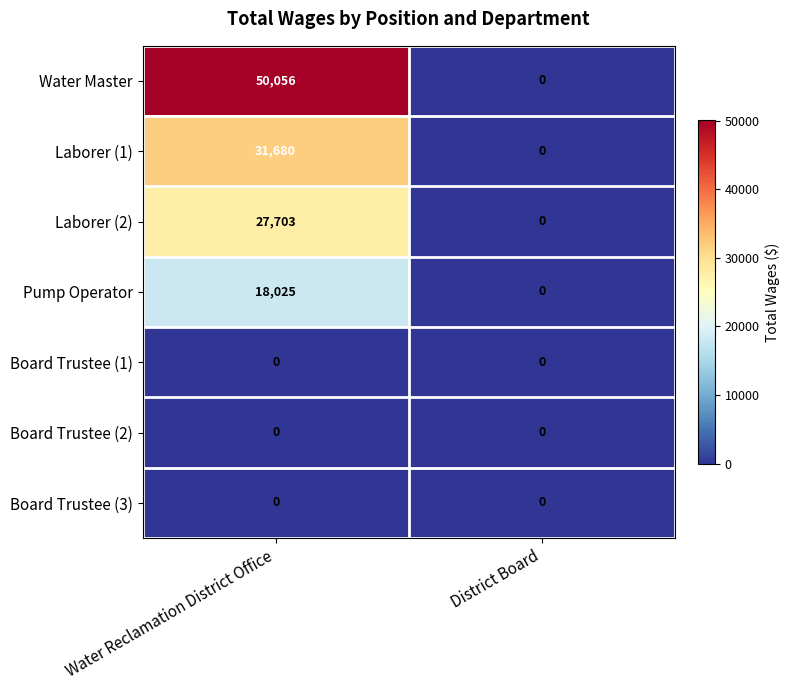

Rank the categories by Water Master value from lowest to highest.

District Board, Water Reclamation District Office